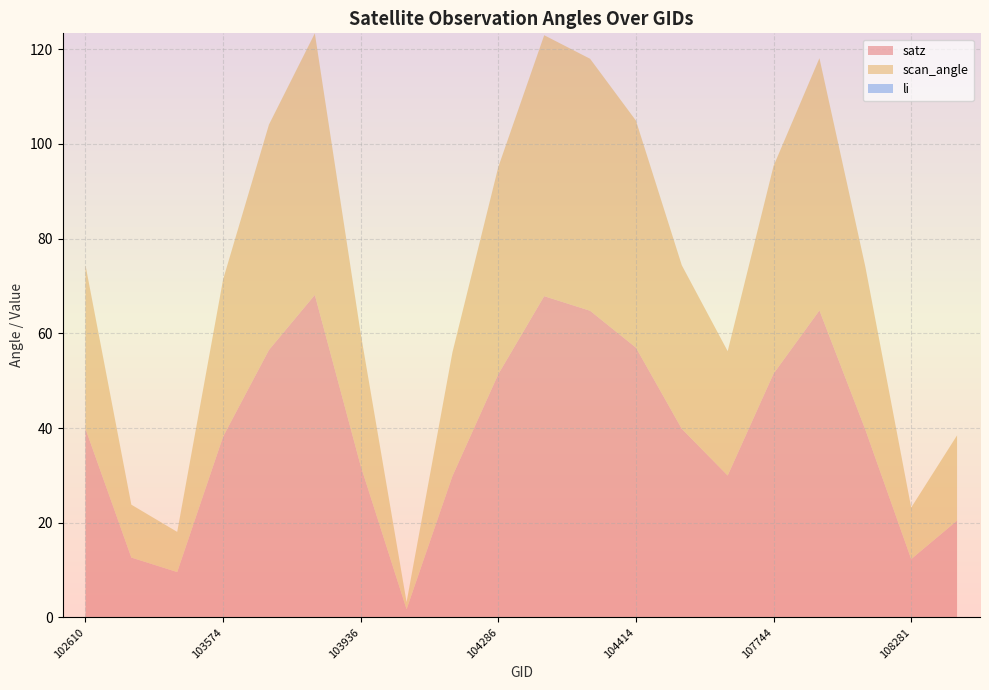

Reading left to right, extract all data points from this chart.

satz: 102610=39.9	102732=12.6	103456=9.6	103574=38.2	103694=56.5	103811=68.1	103936=32.0	104054=1.7	104170=29.9	104286=51.4	104295=67.8	104405=64.8	104414=57.0	104530=39.8	107573=30.0	107744=51.5	107921=64.8	108103=39.7	108281=12.3	108455=20.4
scan_angle: 102610=34.6	102732=11.2	103456=8.5	103574=33.2	103694=47.6	103811=55.3	103936=28.0	104054=1.5	104170=26.1	104286=43.8	104295=55.1	104405=53.2	104414=48.0	104530=34.5	107573=26.3	107744=43.9	107921=53.3	108103=34.4	108281=10.9	108455=18.0
li: 102610=0.0	102732=0.0	103456=0.0	103574=0.0	103694=0.0	103811=0.0	103936=0.0	104054=0.0	104170=0.0	104286=0.0	104295=0.0	104405=0.0	104414=0.0	104530=0.0	107573=0.0	107744=0.0	107921=0.0	108103=0.0	108281=0.0	108455=0.0